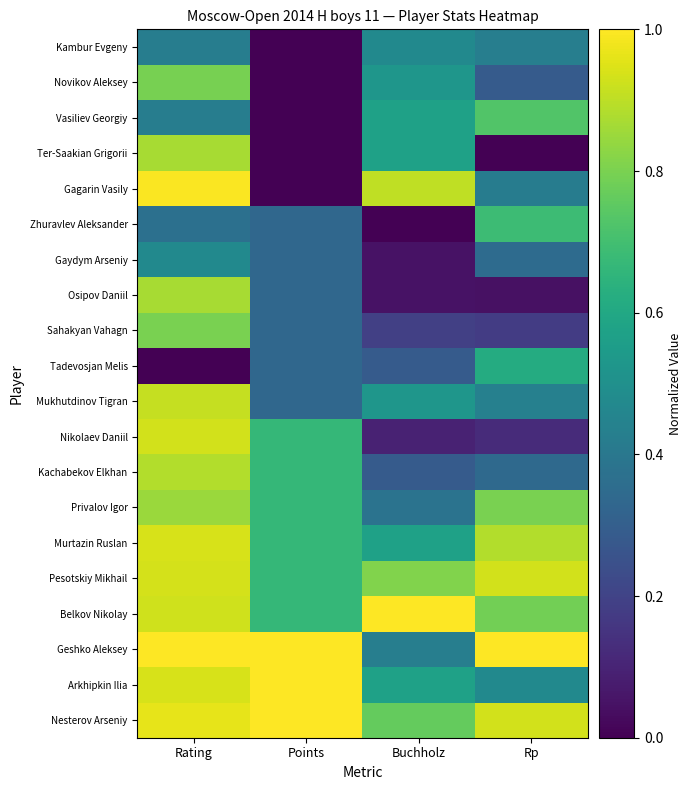

Rank the series by their maximum value, from highest to lowest.

Nesterov Arseniy, Arkhipkin Ilia, Geshko Aleksey, Belkov Nikolay, Gagarin Vasily, Murtazin Ruslan, Pesotskiy Mikhail, Nikolaev Daniil, Mukhutdinov Tigran, Kachabekov Elkhan, Ter-Saakian Grigorii, Osipov Daniil, Privalov Igor, Sahakyan Vahagn, Novikov Aleksey, Vasiliev Georgiy, Zhuravlev Aleksander, Tadevosjan Melis, Kambur Evgeny, Gaydym Arseniy